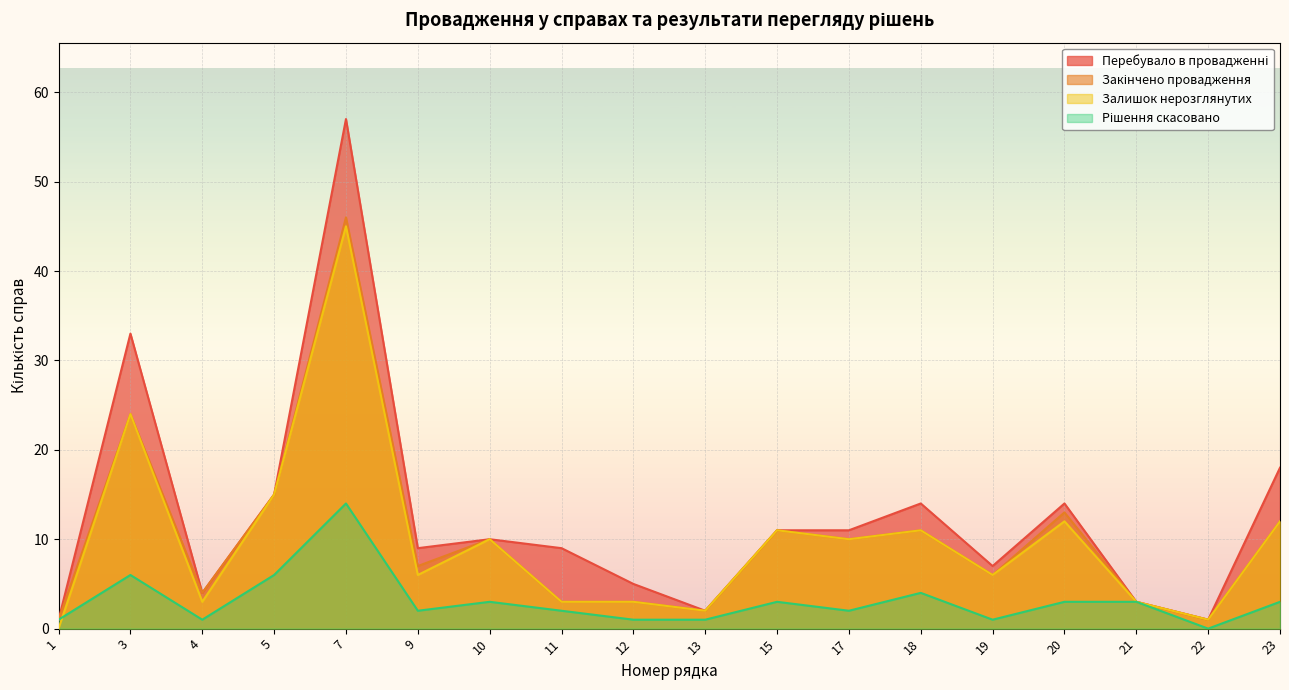

What is the value of the Залишок нерозглянутих point at the 13th from the left?

11